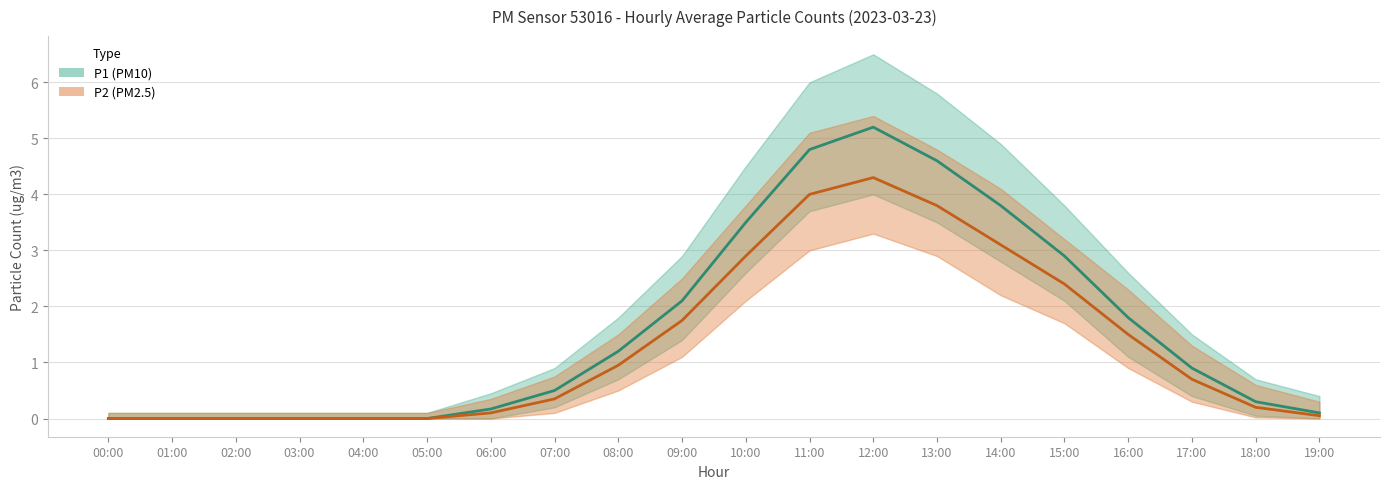

What is the difference between the second highest and minimum values in the P1_lower series?

3.7